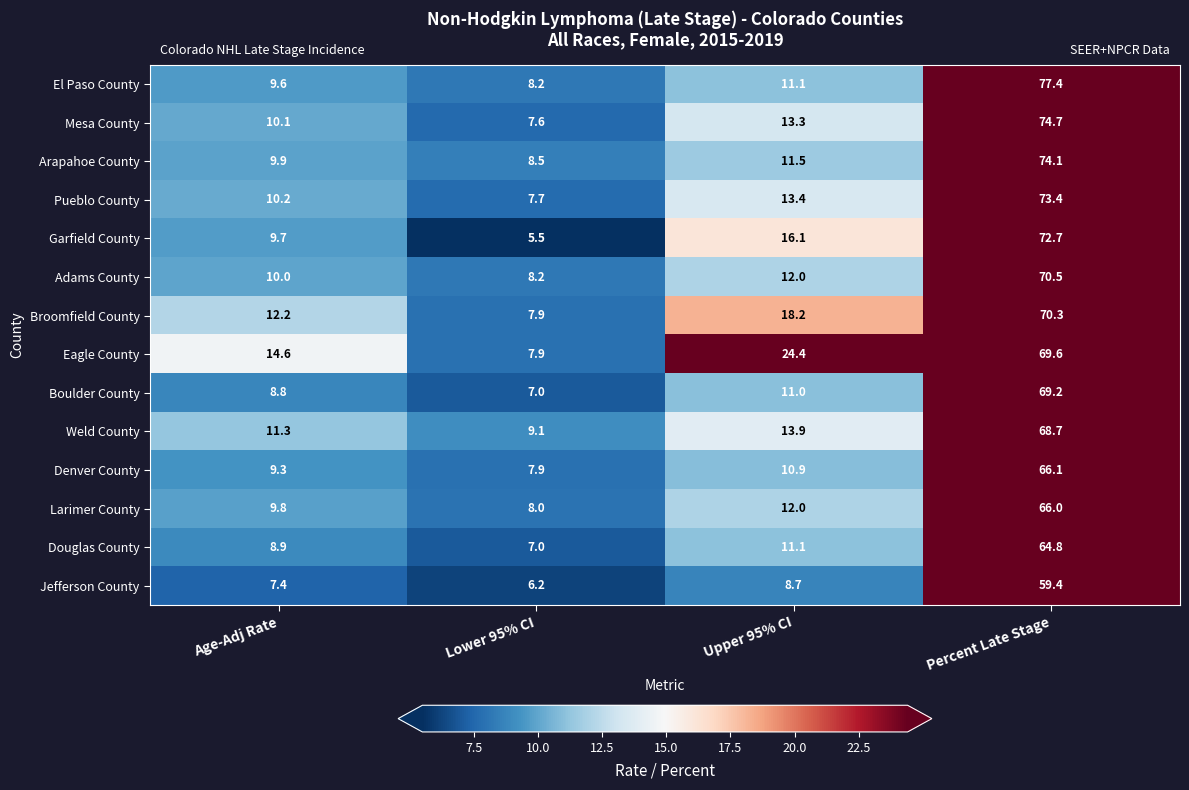

At which category is the sum across all series the highest?

Percent Late Stage